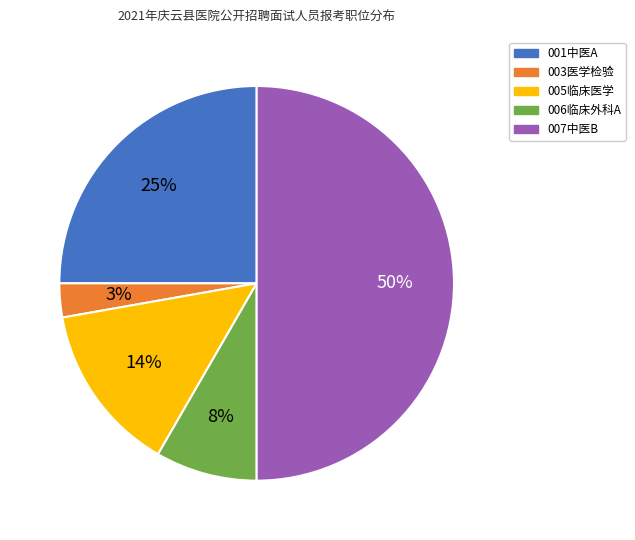

To the nearest percent, what portion does 001中医A represent?

25%